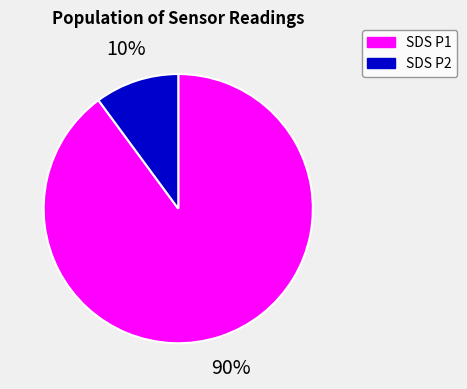

The SDS P1 slice represents 90% of the pie. True or false?

True